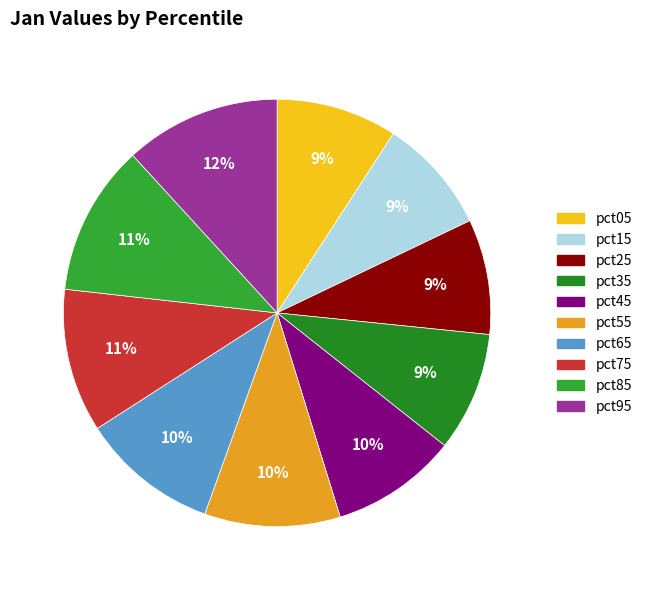

Does pct75 represent more than half of the total?

No